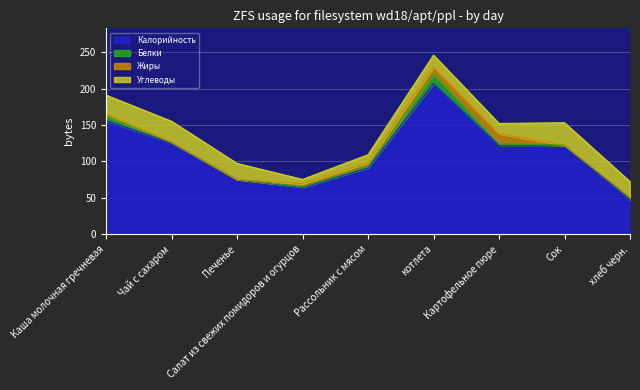

What is the greatest value displayed?

207